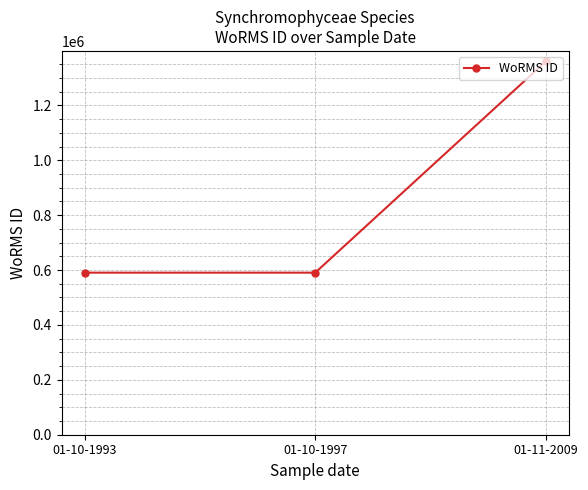

What is the label of the 2nd point from the right?

01-10-1997